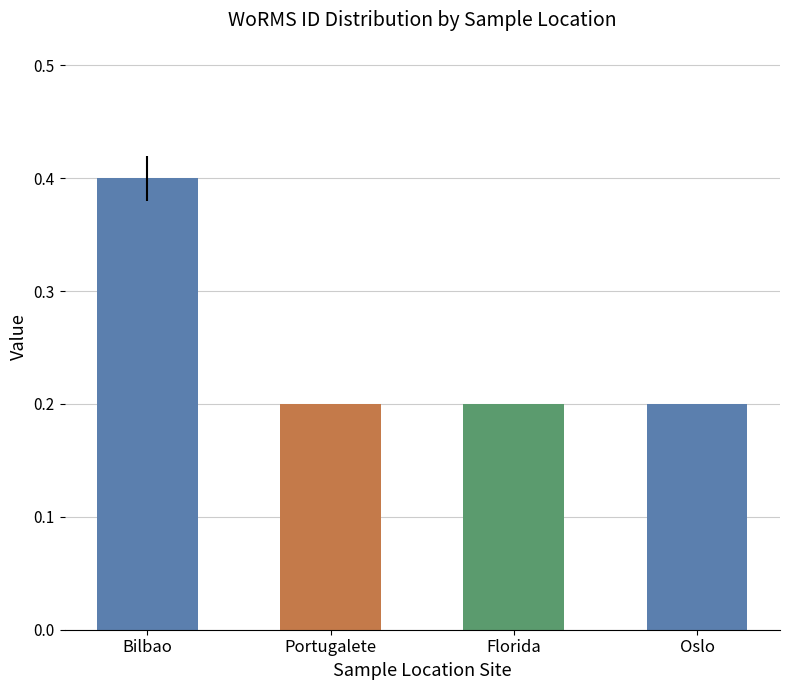

What is the difference between the values at Florida and Bilbao?

0.2